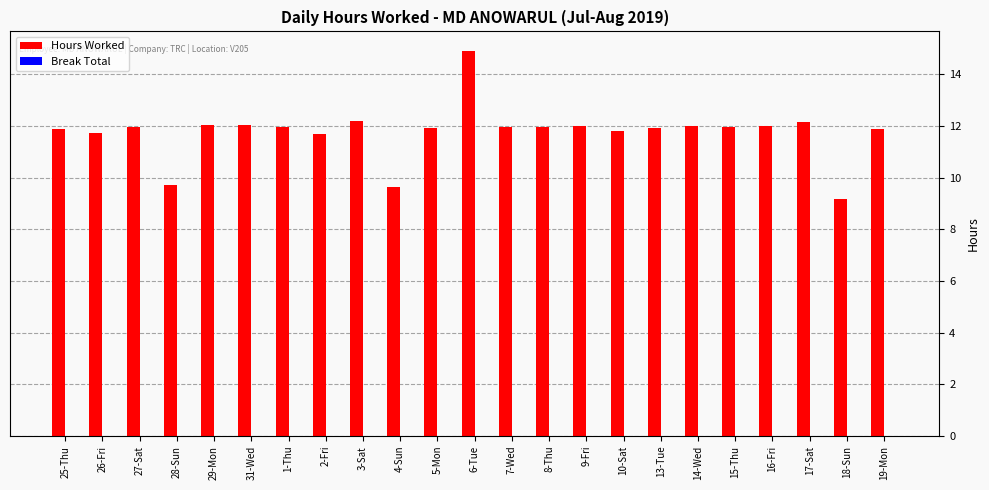

What is the sum of the values at 26-Fri and 18-Sun?

20.9